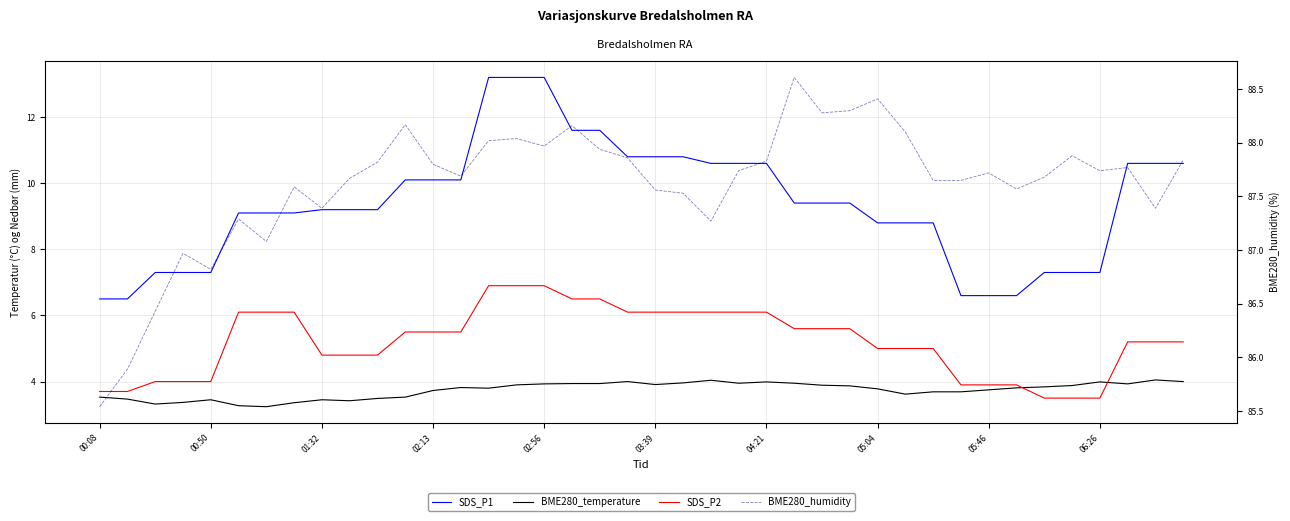

True or false: BME280_humidity and SDS_P2 intersect in this chart.

False